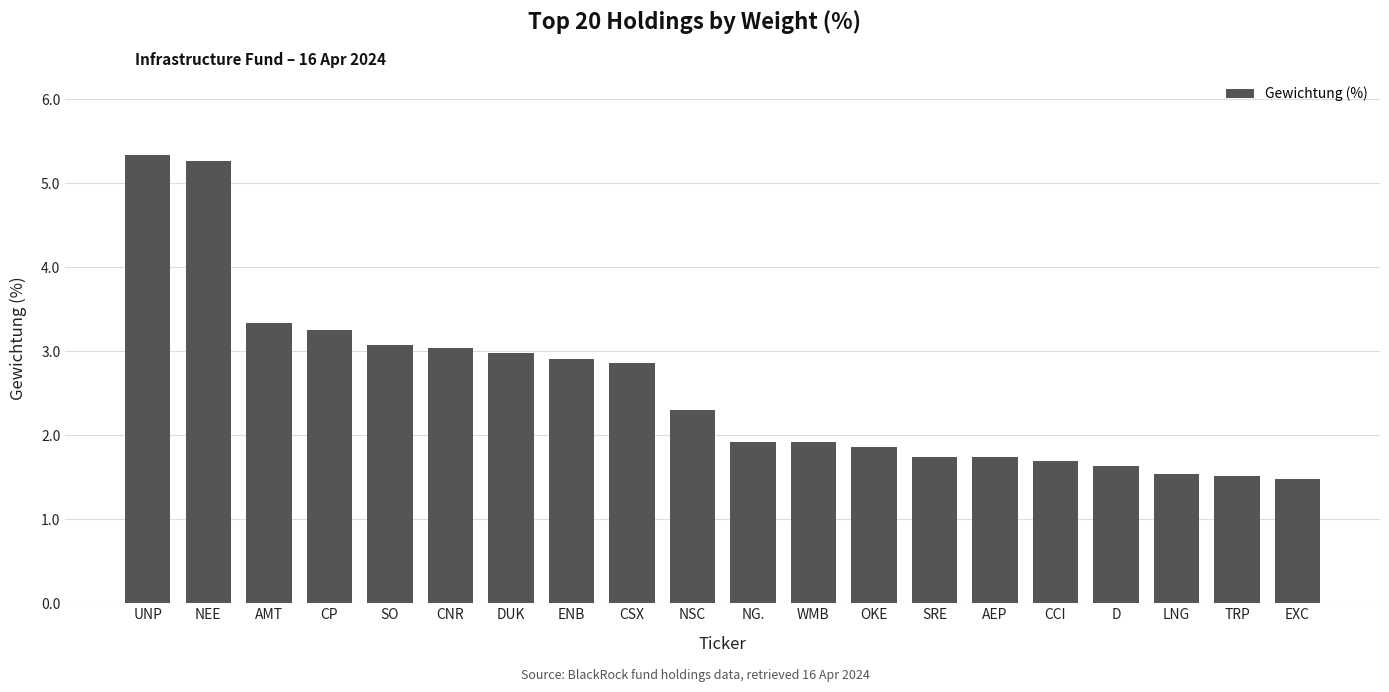

What is the change in value from CP to LNG?

-1.7